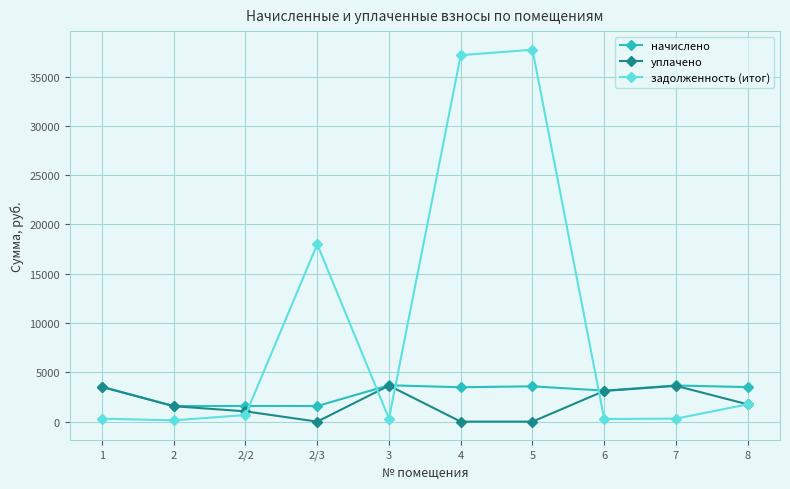

Which series has the largest total across all categories?

задолженность (итог)